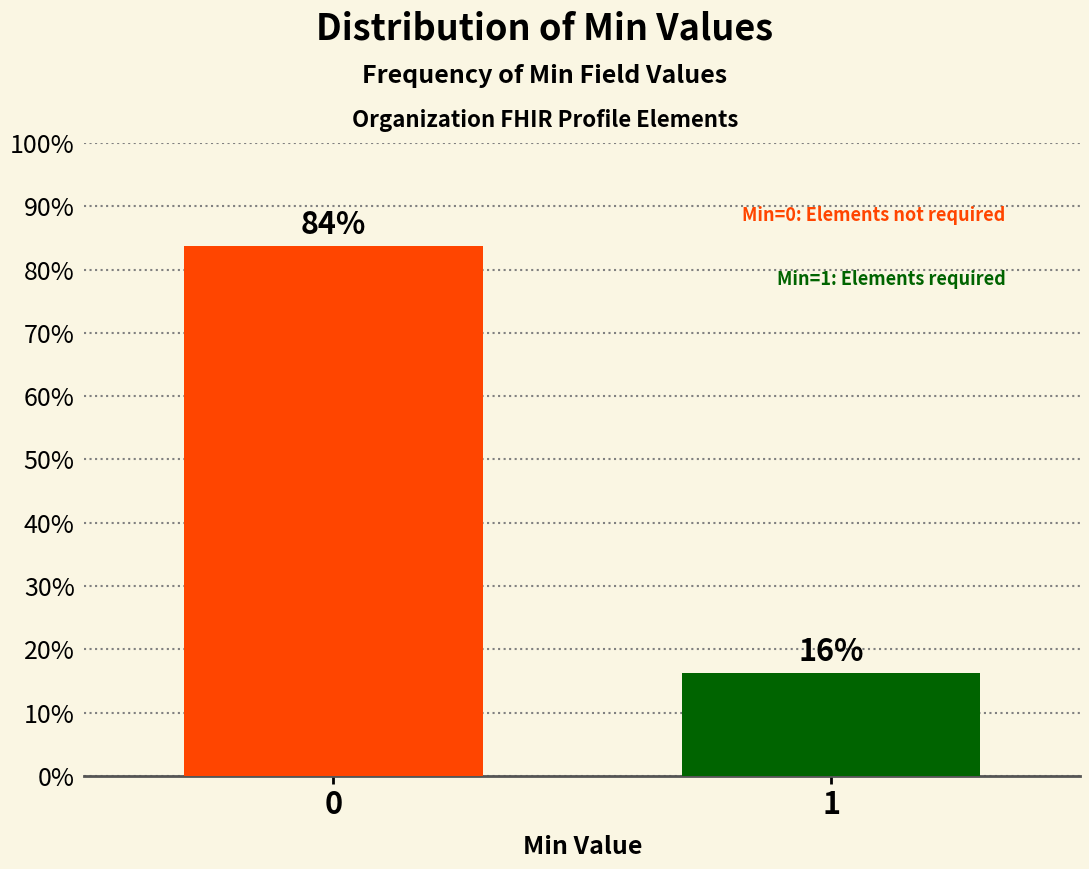

What is the maximum value shown in the chart?

83.8